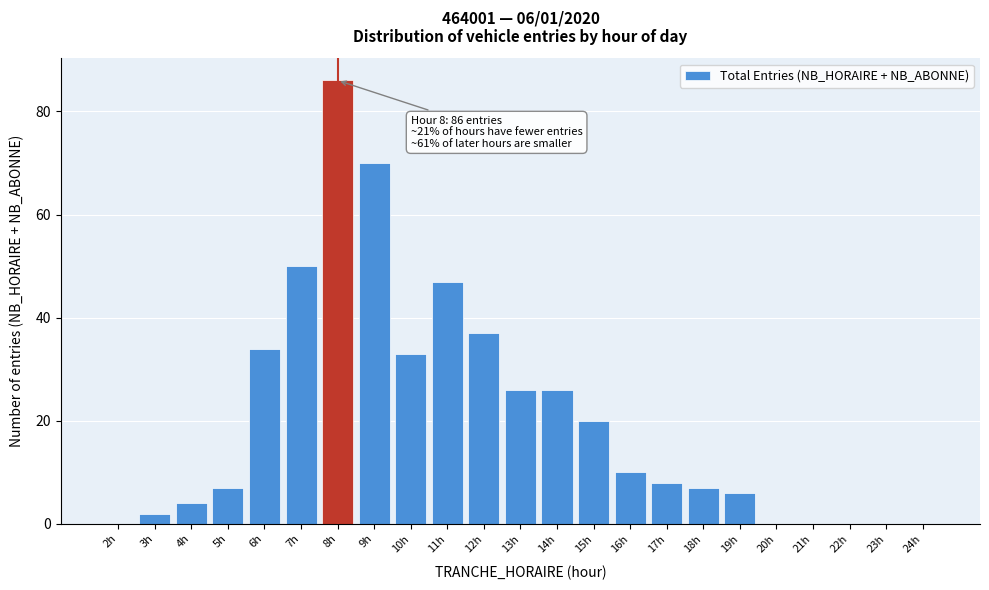

Reading left to right, extract all data points from this chart.

2h=0	3h=2	4h=4	5h=7	6h=34	7h=50	8h=86	9h=70	10h=33	11h=47	12h=37	13h=26	14h=26	15h=20	16h=10	17h=8	18h=7	19h=6	20h=0	21h=0	22h=0	23h=0	24h=0